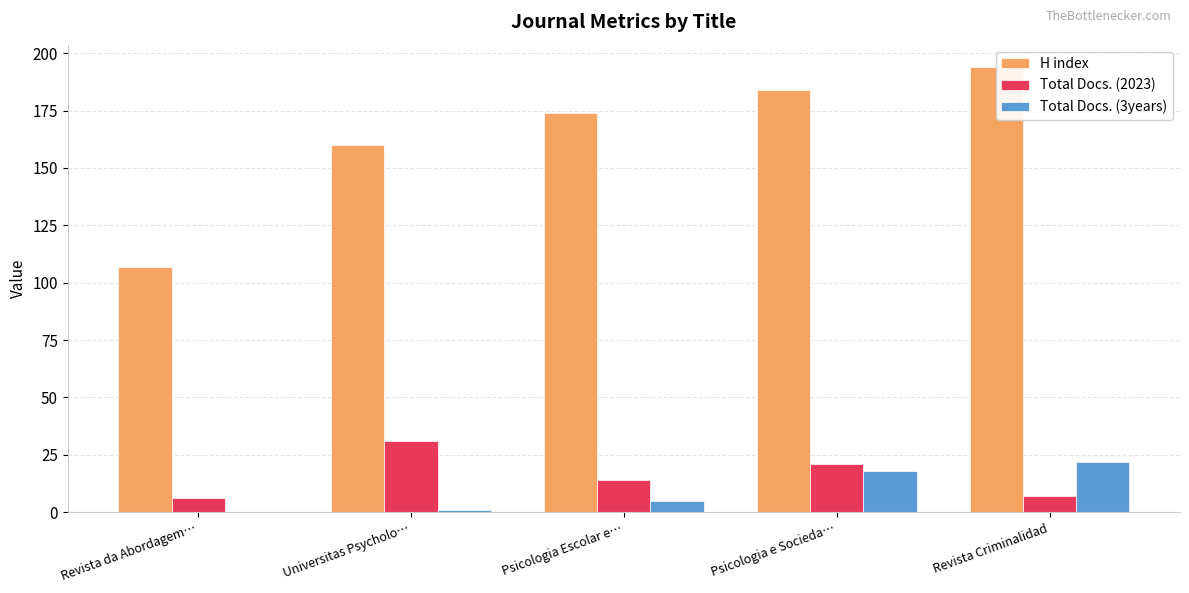

What is the label of the 4th bar from the right?

Universitas Psycholo…